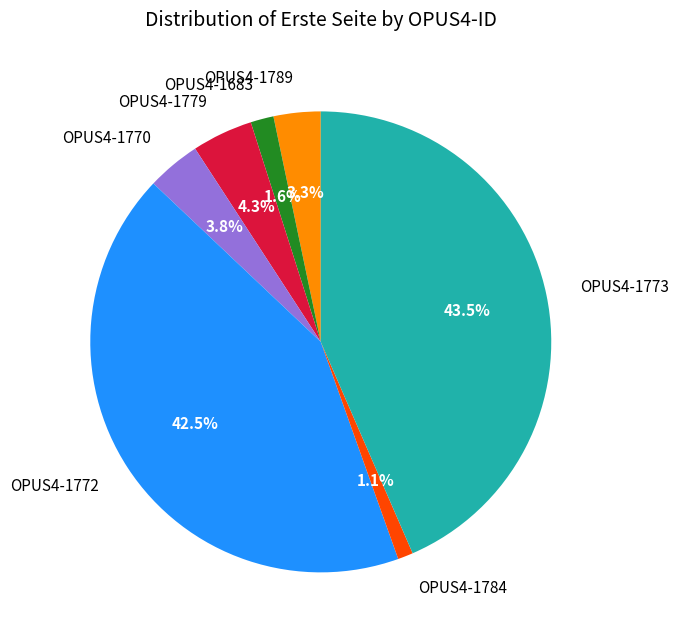

What percentage is the OPUS4-1683 slice, to the nearest percent?

2%